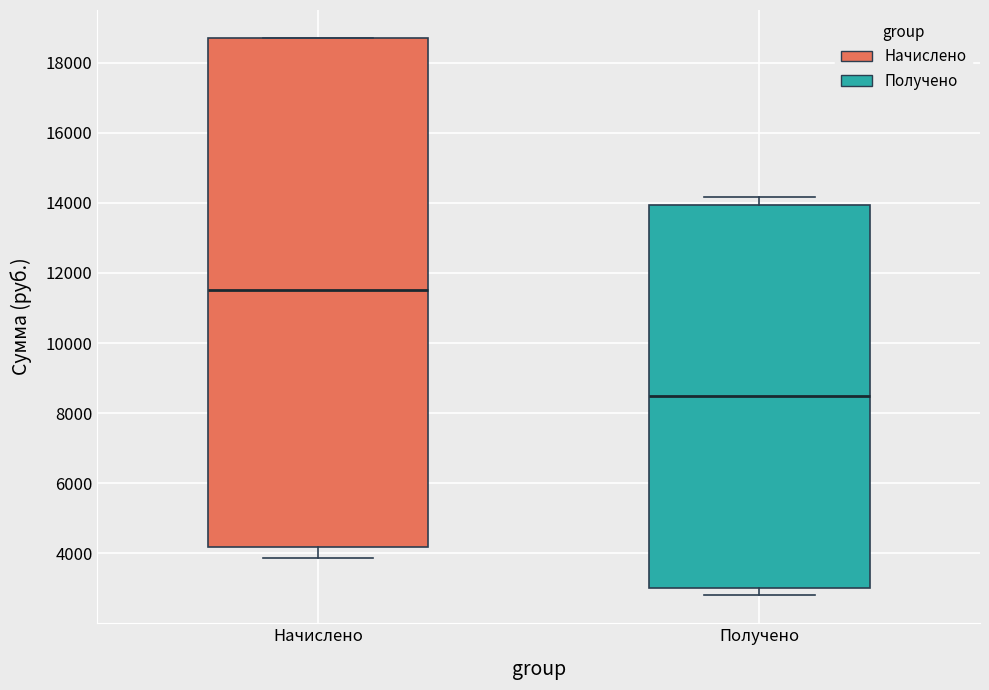

Reading left to right, transcribe this box plot: for each box, give where its median line is, the range the box spans, and where its two whiskers end, as read against the y-axis. The values are not printed on the chart, so give them approximately, as read against the axis.

Начислено: median 11600, box 4200 to 18800, whiskers 3800 to 18800
Получено: median 8400, box 3000 to 14000, whiskers 2800 to 14200